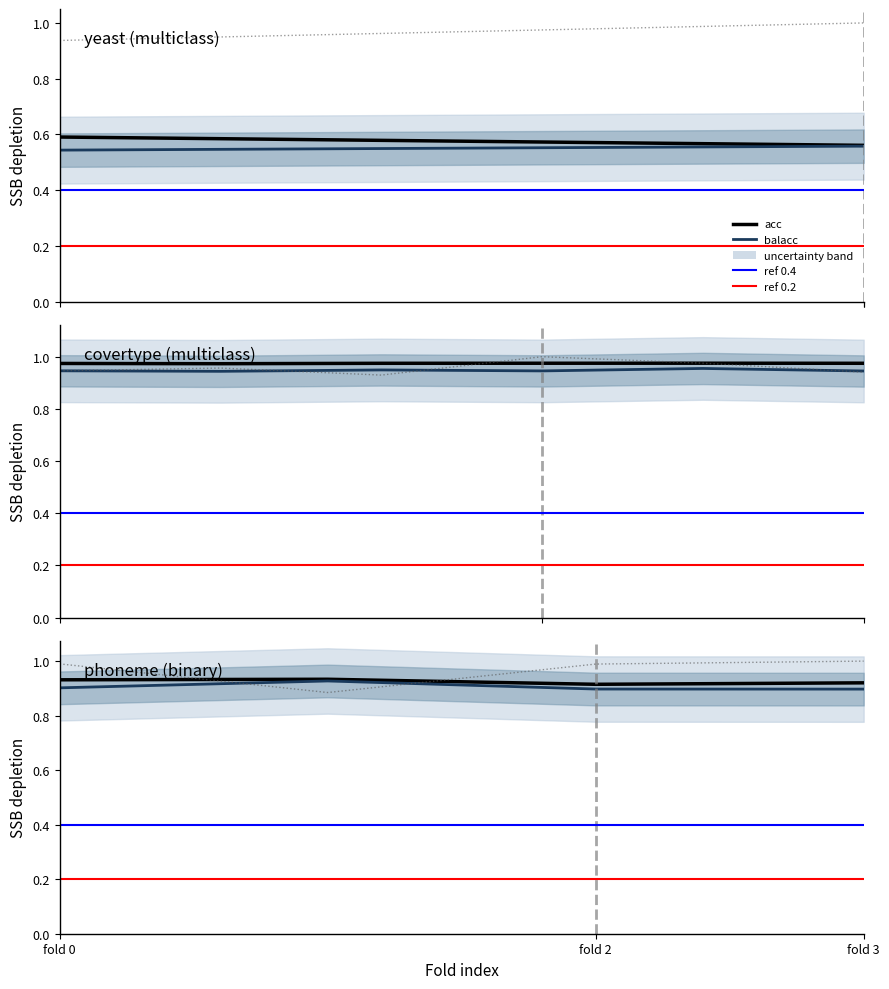

In logloss (norm), how many points are lower than both neighbors (excluding endpoints)?

1